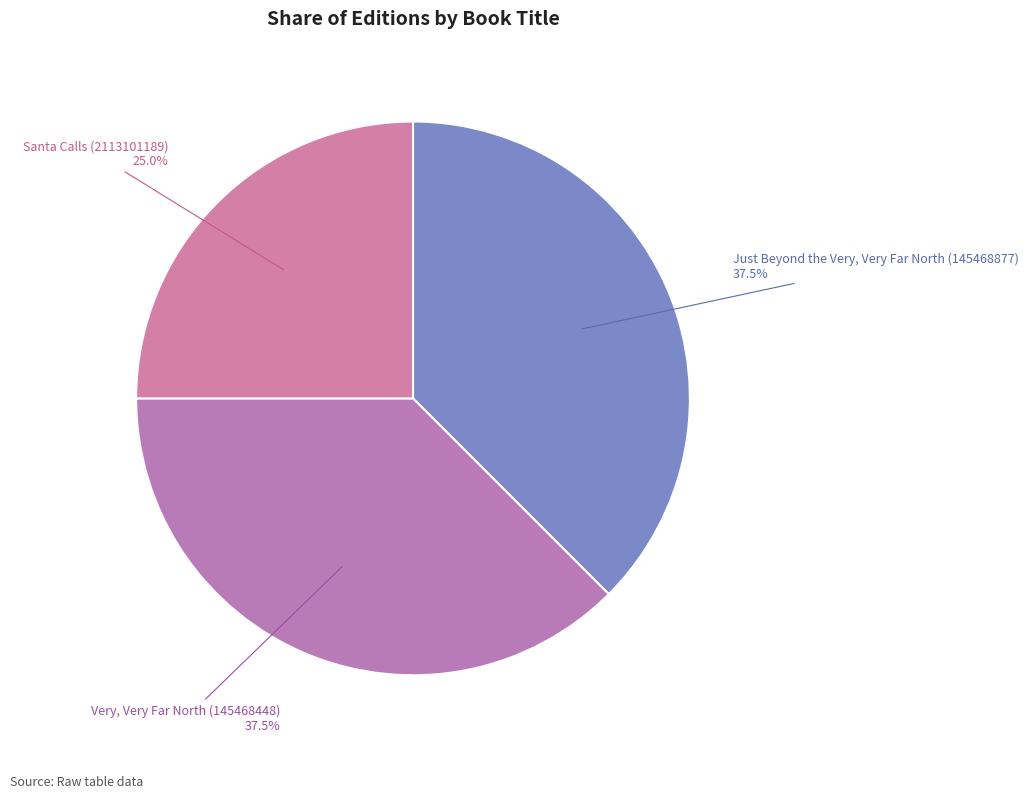

Which category has the smallest portion of the pie?

Santa Calls (2113101189)